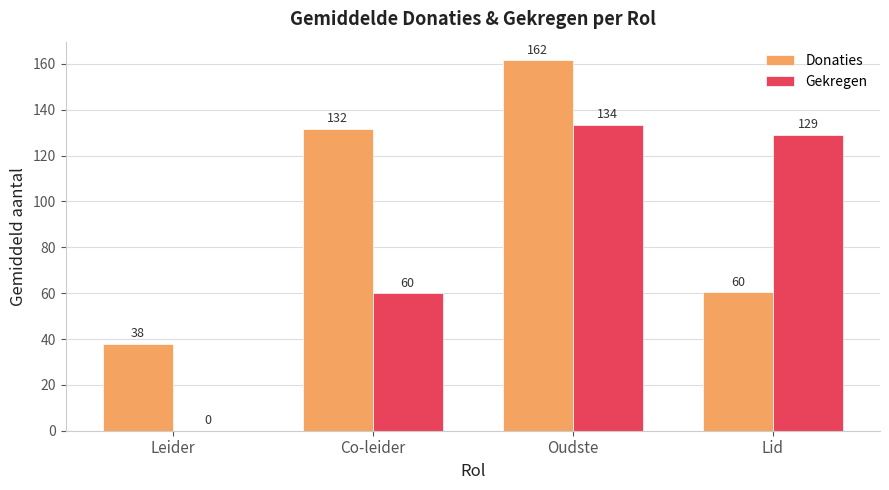

Between Co-leider and Oudste, which series saw the biggest shift?

Gekregen